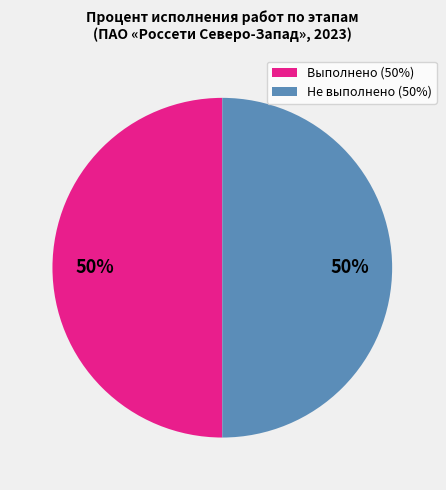

Approximately how many times larger is the value at Не выполнено (50%) compared to Выполнено (50%)?

1.0